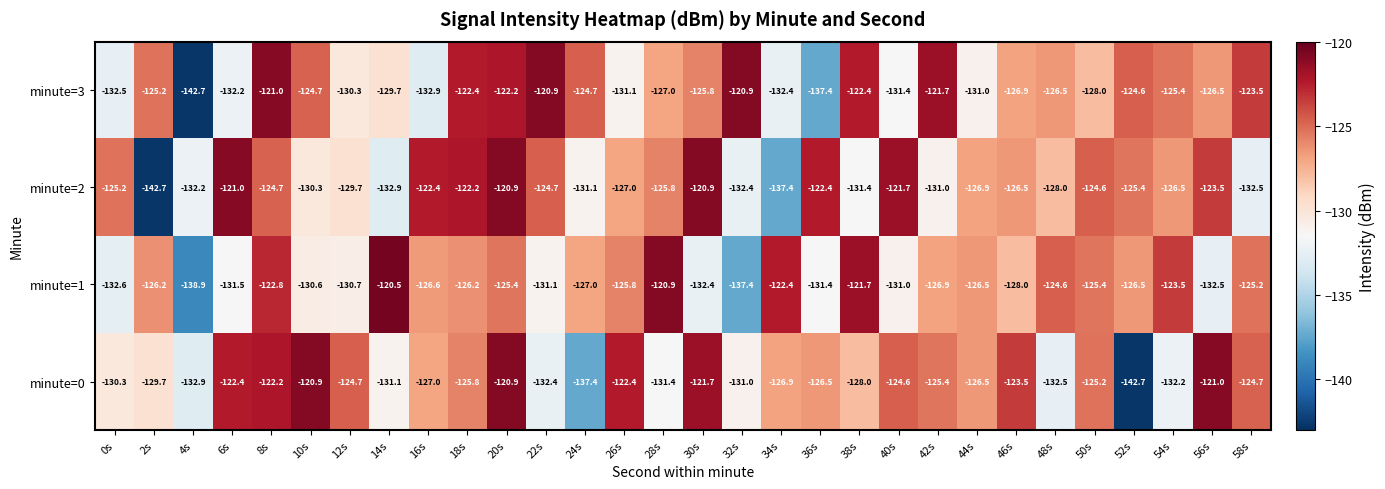

Rank the series at 34s from highest to lowest value.

minute=1, minute=0, minute=3, minute=2